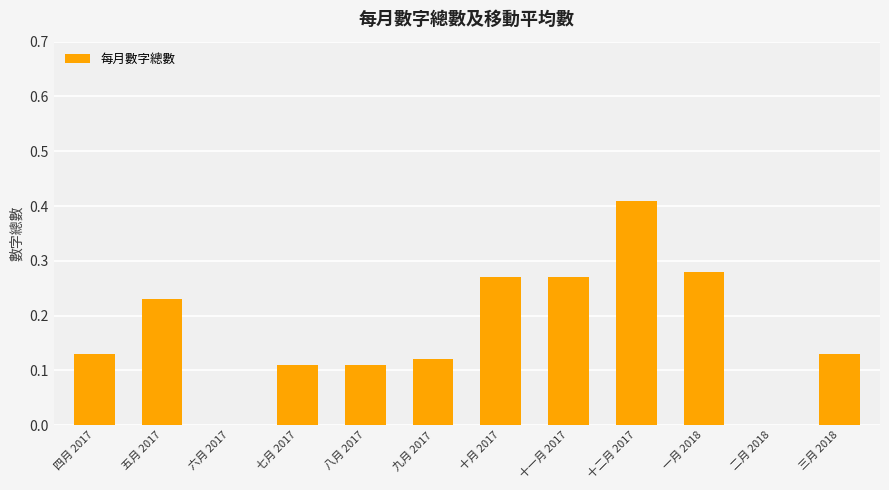

The value at 六月 2017 is 0.0. True or false?

True